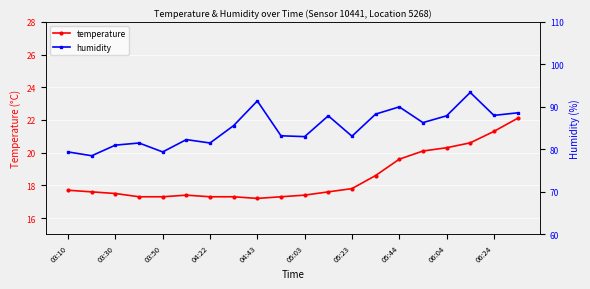

What is the sum of the temperature values at 03:10 and 05:44?

37.3